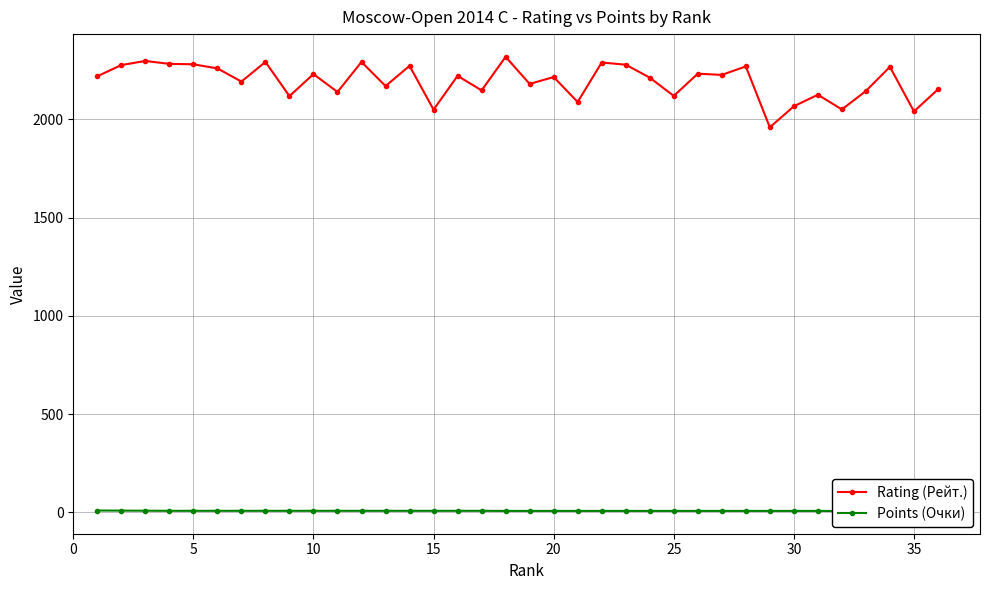

How many values in the Rating (Рейт.) series are below 2220?

18